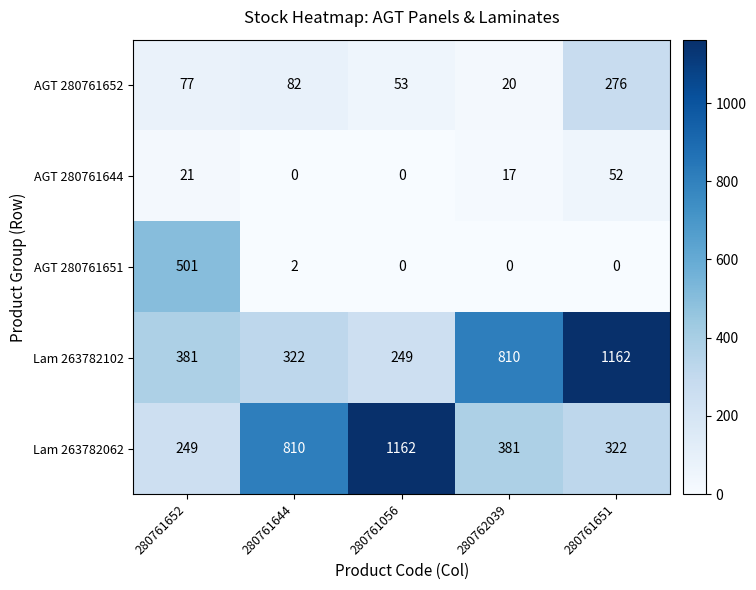

Which series changed the most between 280761652 and 280762039?

AGT 280761651